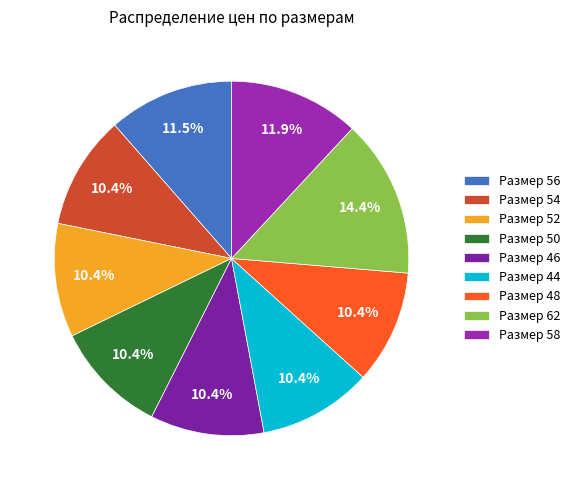

How many slices are in this pie chart?

9